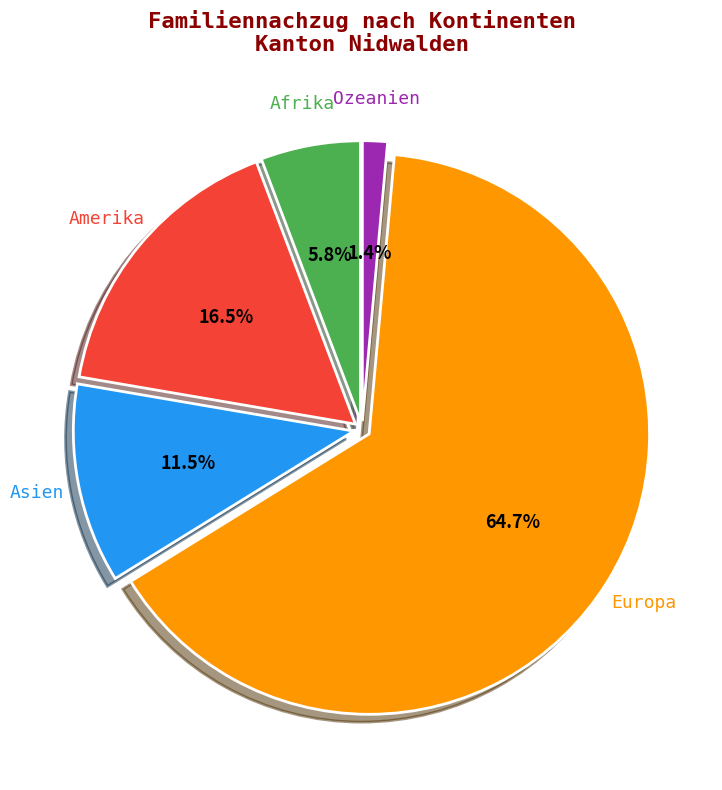

How many segments does this pie chart have?

5